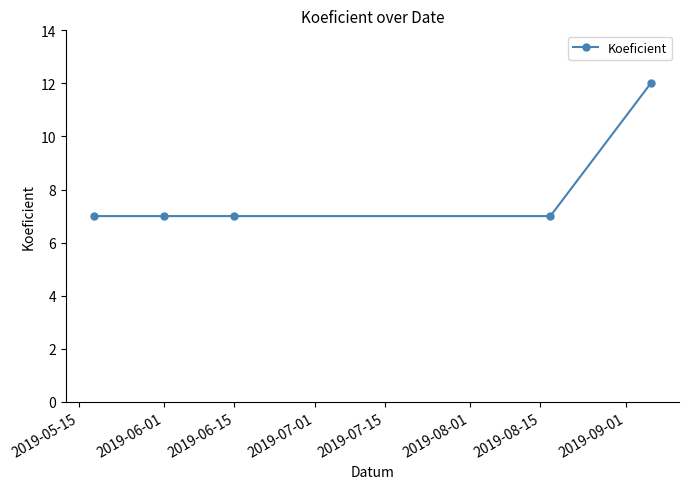

True or false: there are more than 2 points higher than both neighbors.

False